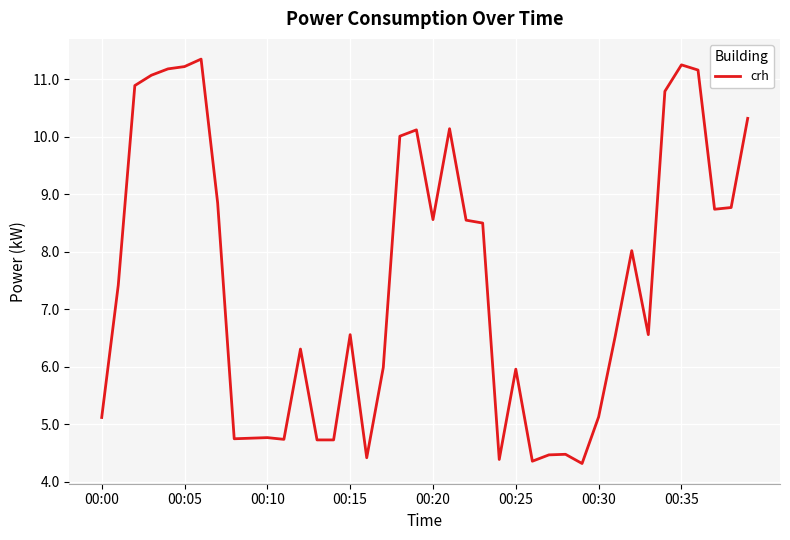

What is the smallest value displayed?

4.3